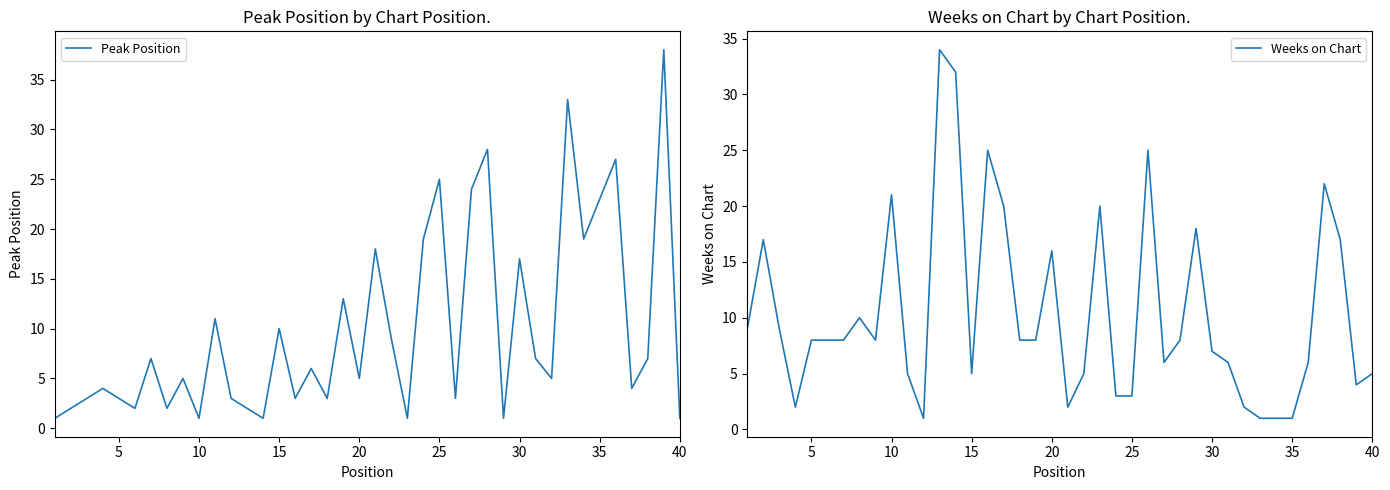

Rank the series by their maximum value, from highest to lowest.

Peak Position, Weeks on Chart